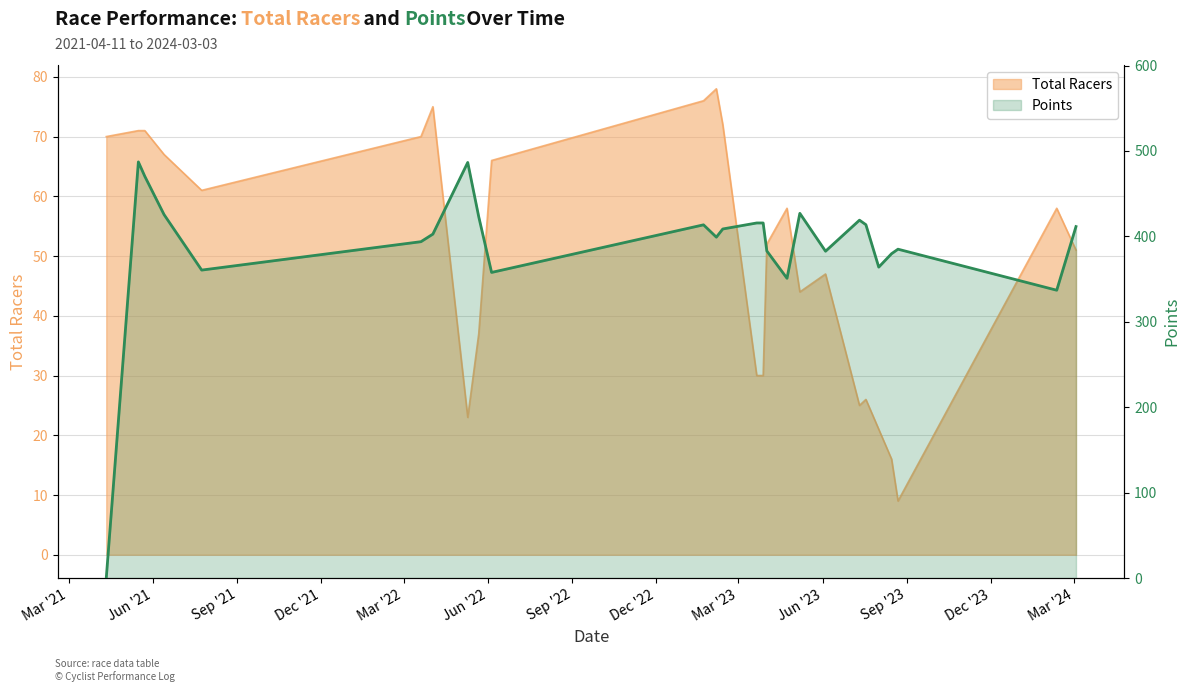

What is the difference between the maximum and minimum values?

487.1